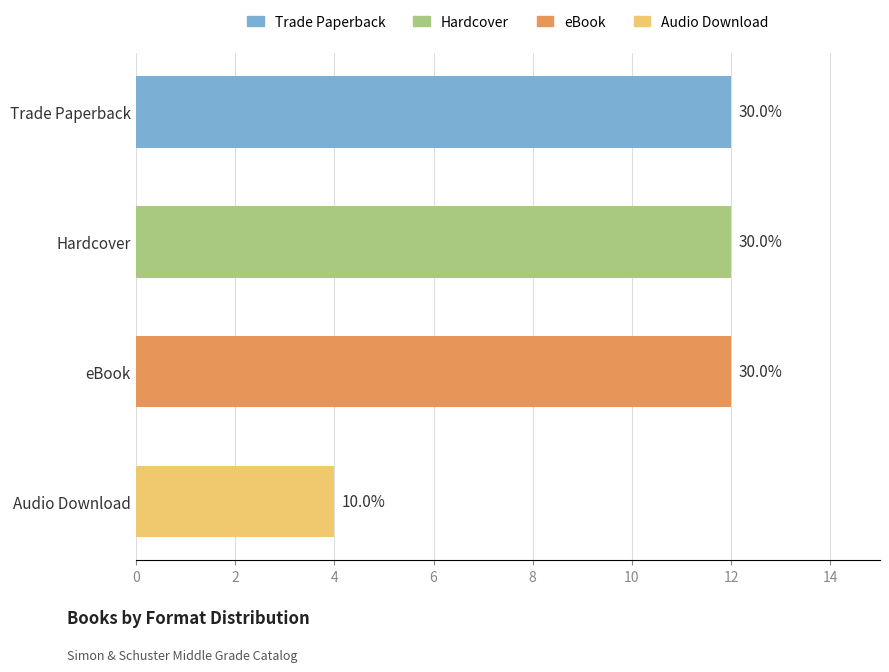

True or false: Audio Download has a value of -2 at Meena Meets Her Match.

False